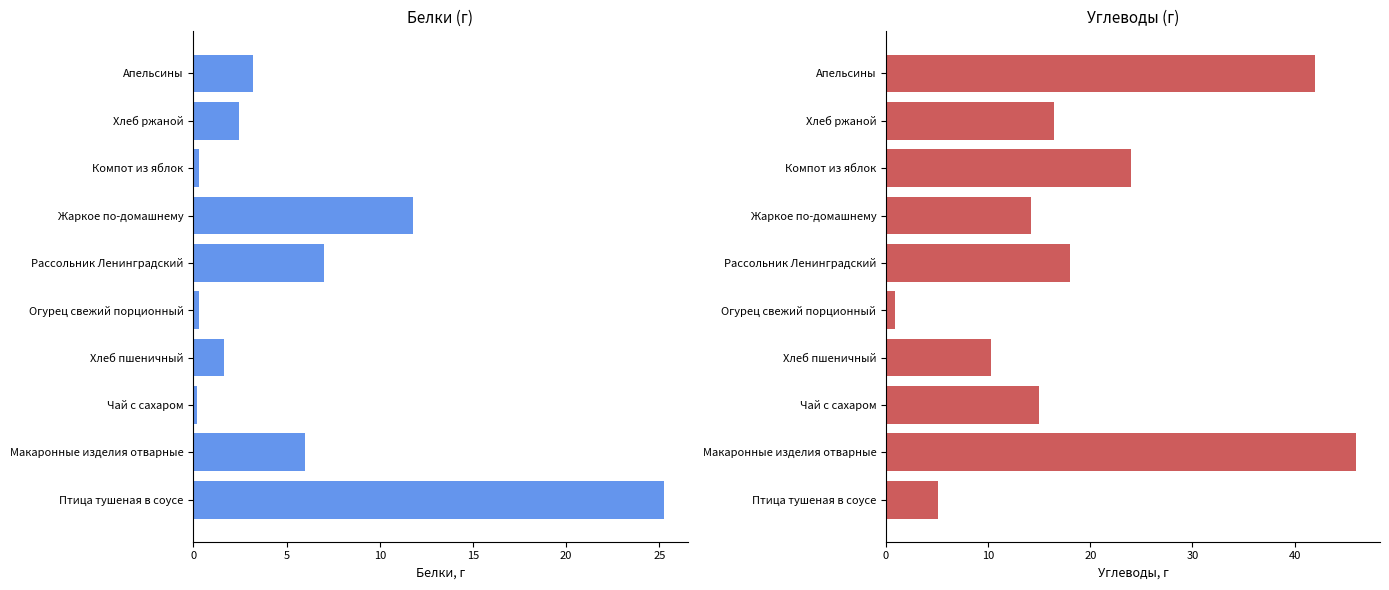

At how many categories does at least one series exceed 4?

9